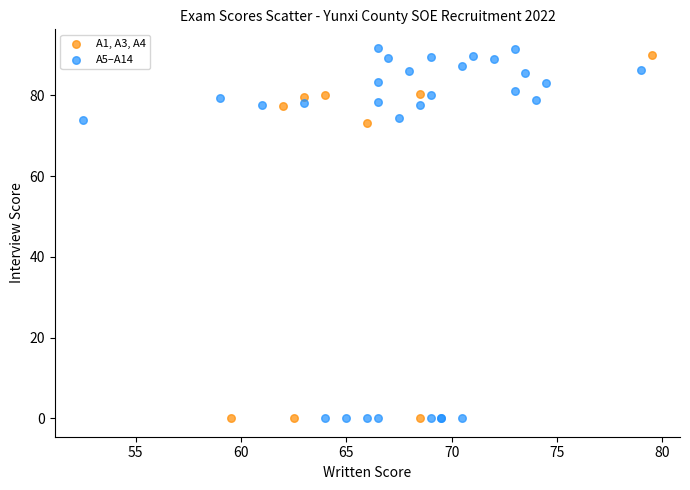

Which series has the widest spread of Y values?

A5–A14